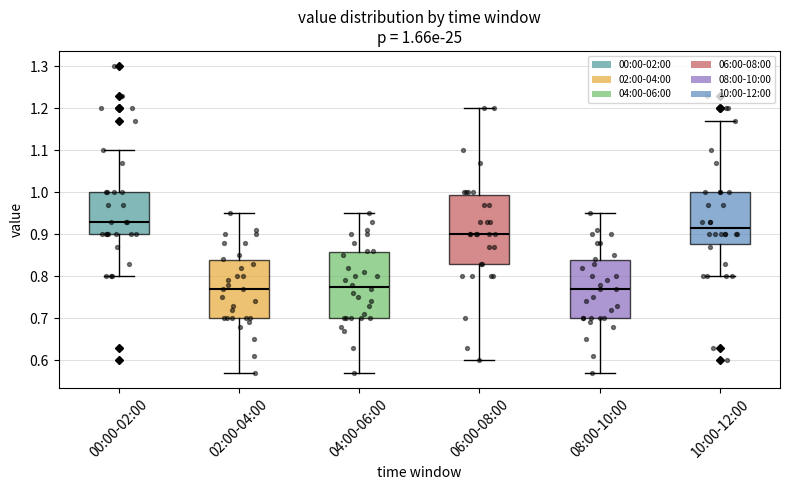

Which box has the highest median line?

00:00-02:00